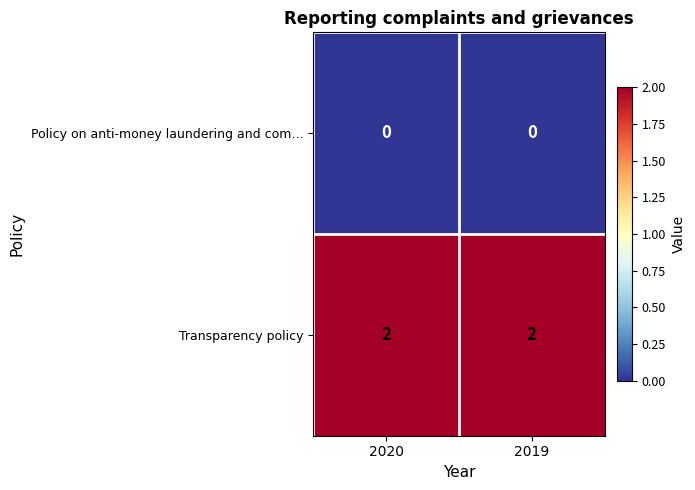

What is the greatest value displayed?

2